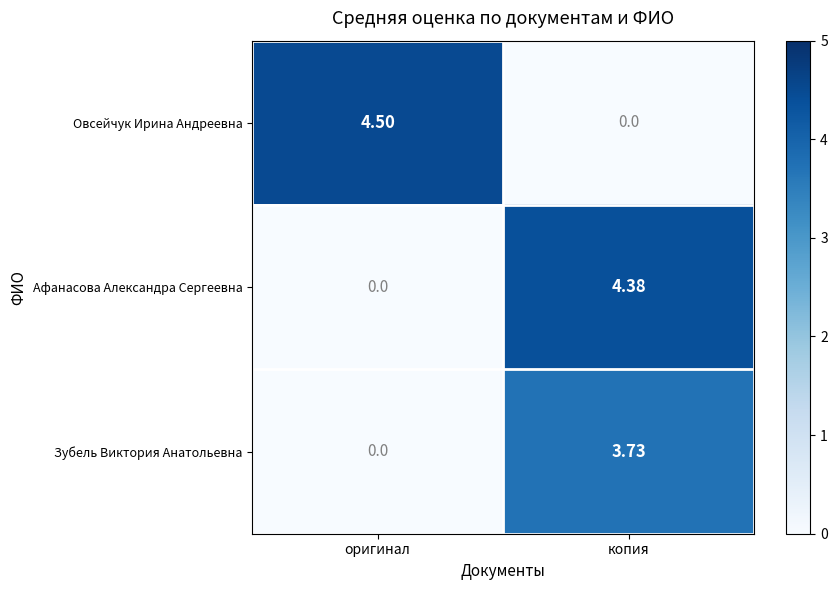

At which category is the sum across all series the highest?

копия